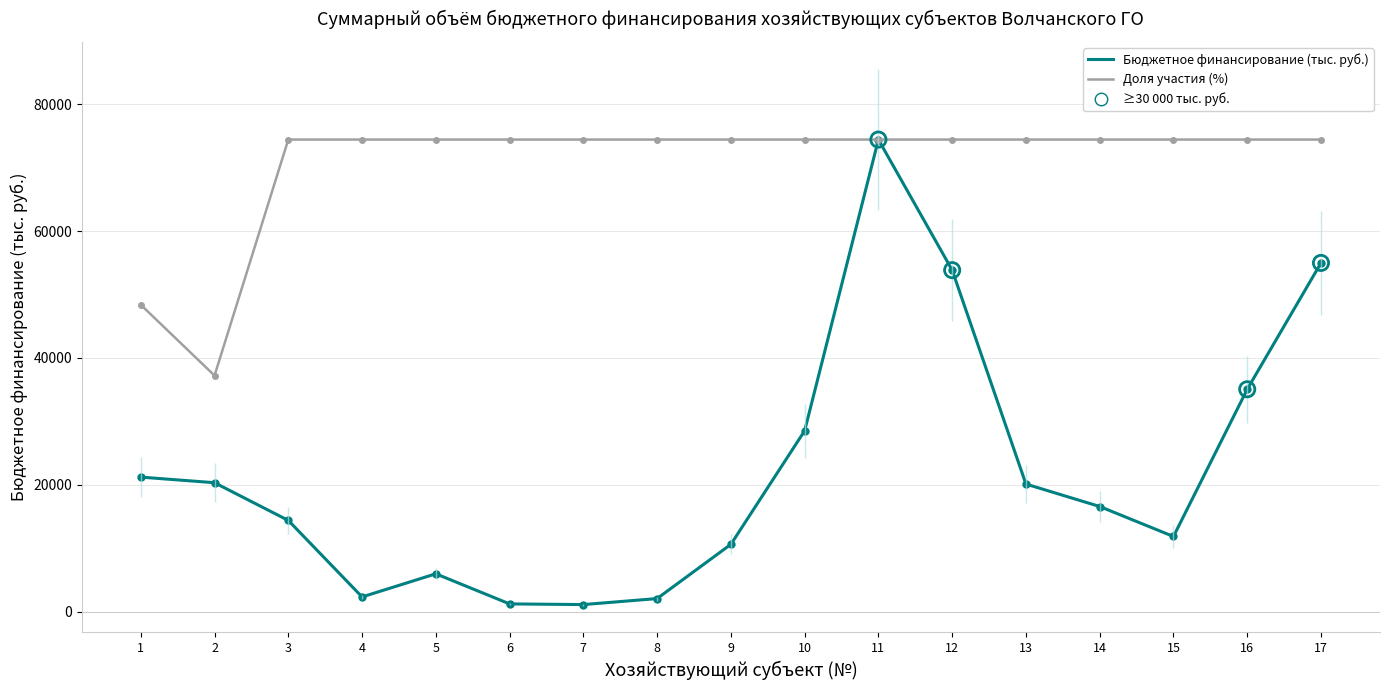

Which series reaches the minimum Y coordinate?

Бюджетное финансирование (тыс. руб.)